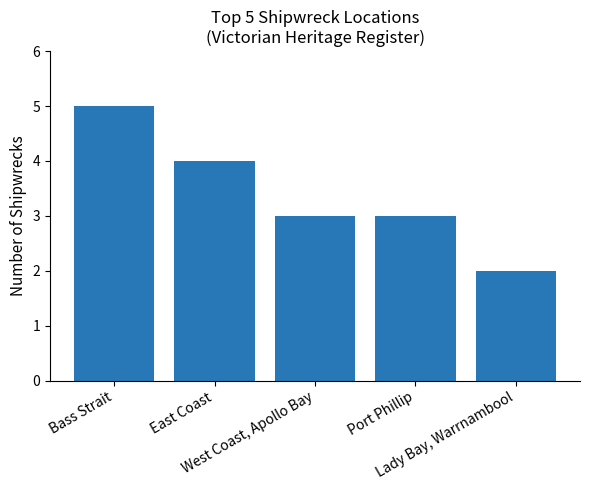

What is the greatest value displayed?

5